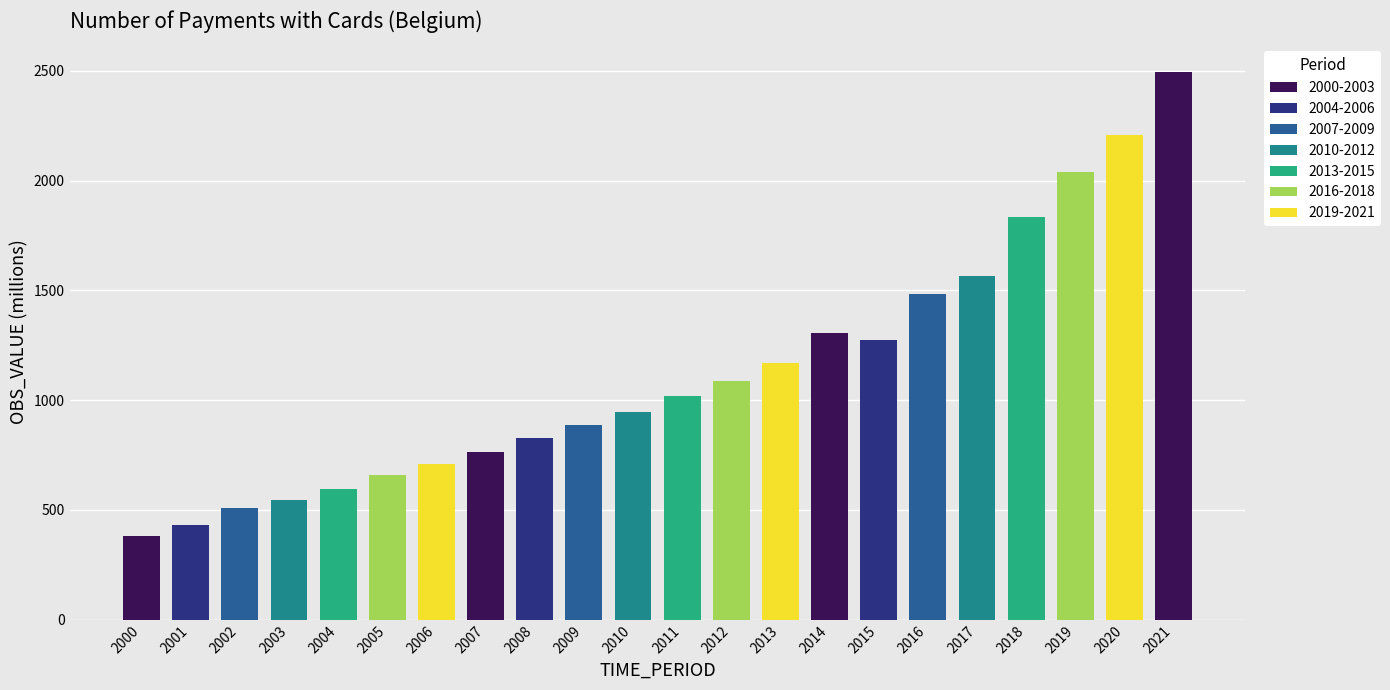

At which label is the value closest to 1437?

2016